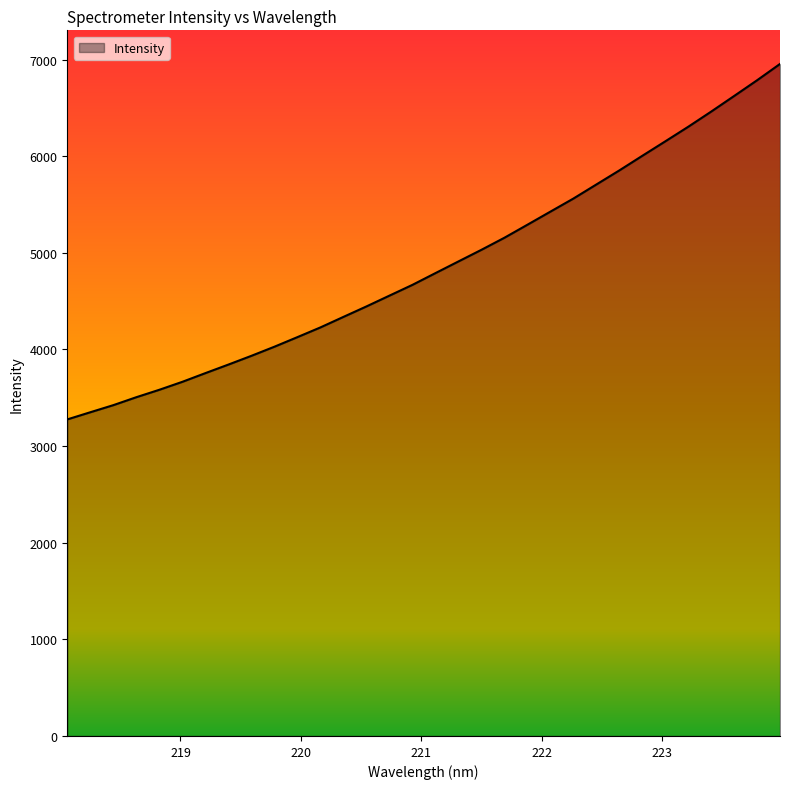

Does the chart display data point markers on the line(s)?

No